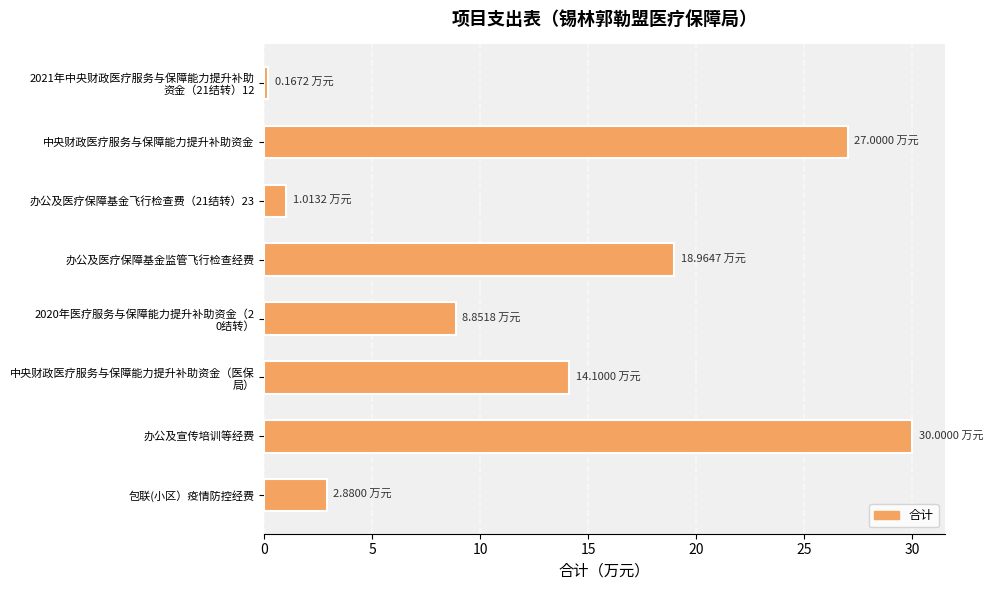

What is the minimum value shown in the chart?

0.2